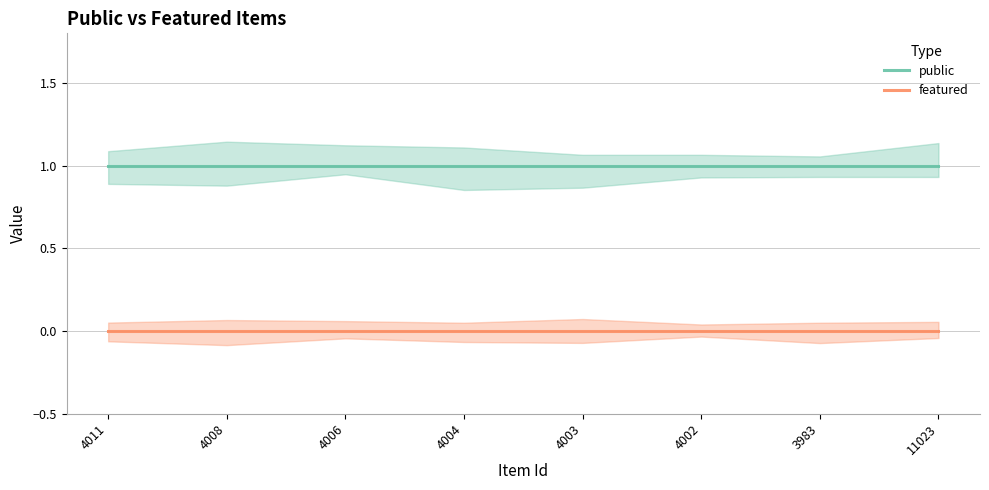

Reading right to left, what are all the values shown in this chart?

public: 1	1	1	1	1	1	1	1
featured: 0	0	0	0	0	0	0	0